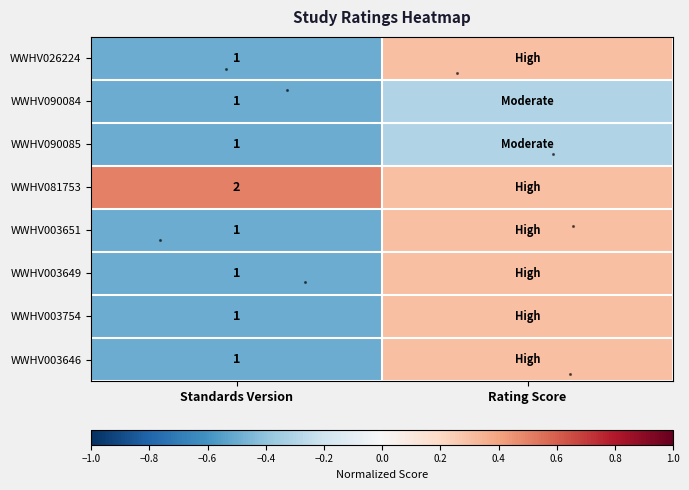

Which has a higher value, Rating Score or Standards Version?

Rating Score